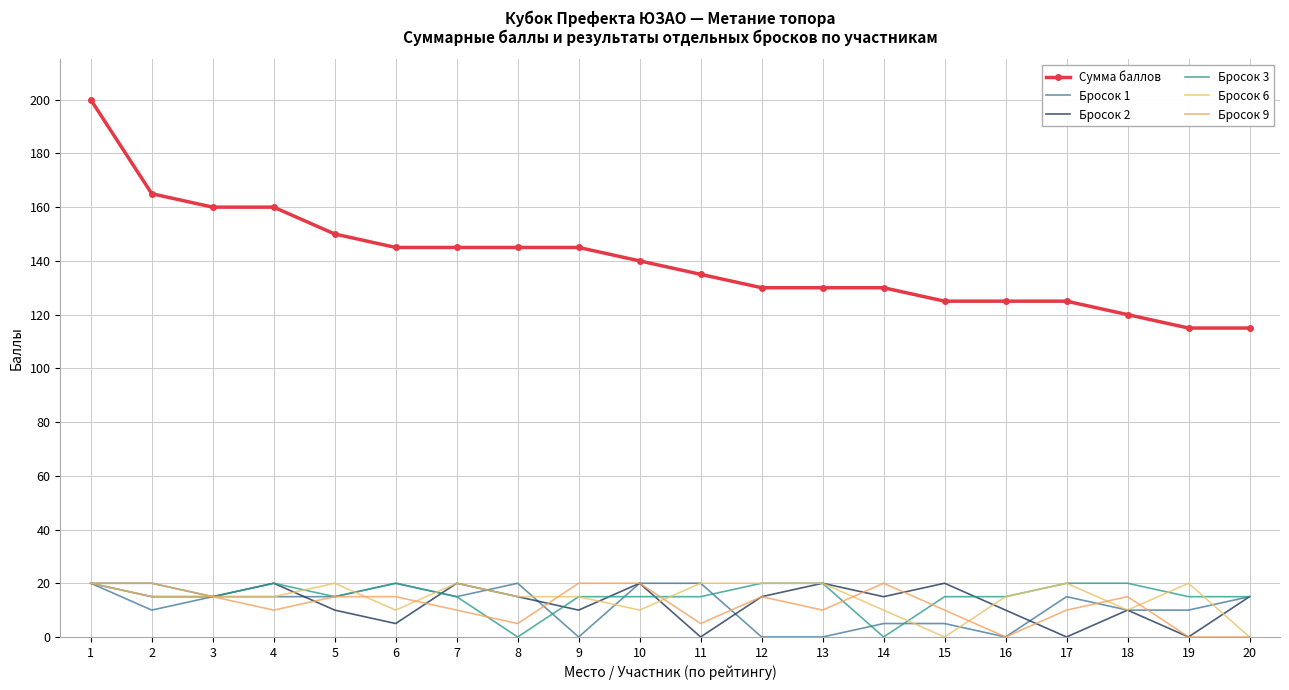

Rank the categories by Бросок 9 value from highest to lowest.

1, 2, 9, 10, 14, 3, 5, 6, 12, 18, 4, 7, 13, 15, 17, 8, 11, 16, 19, 20